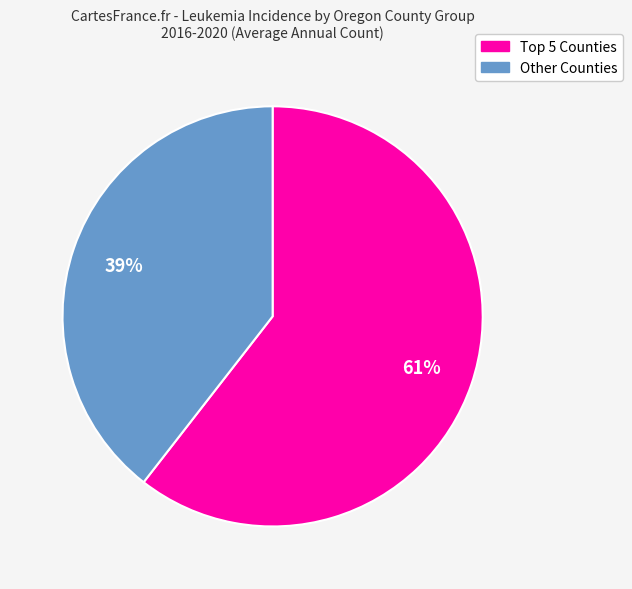

To the nearest percent, what is the average slice percentage?

50%